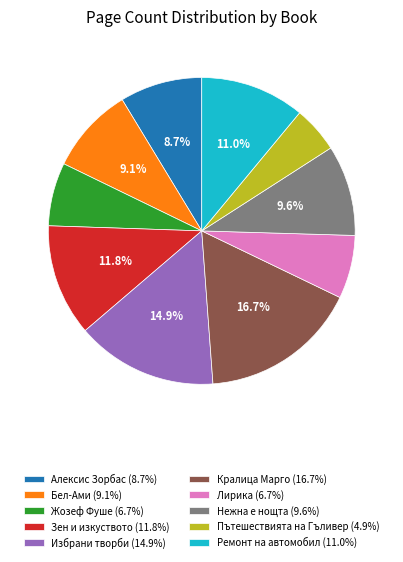

To the nearest percent, what is the combined percentage of Бел-Ами and Ремонт на автомобил?

20%